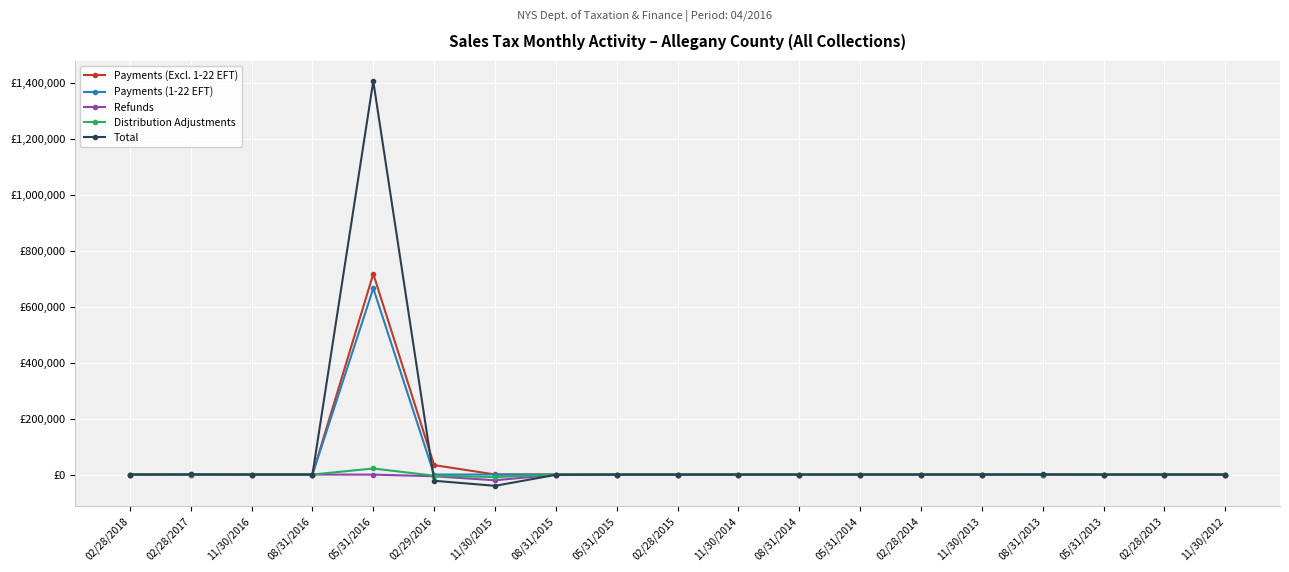

Where does the Total series first go above -29?

02/28/2018